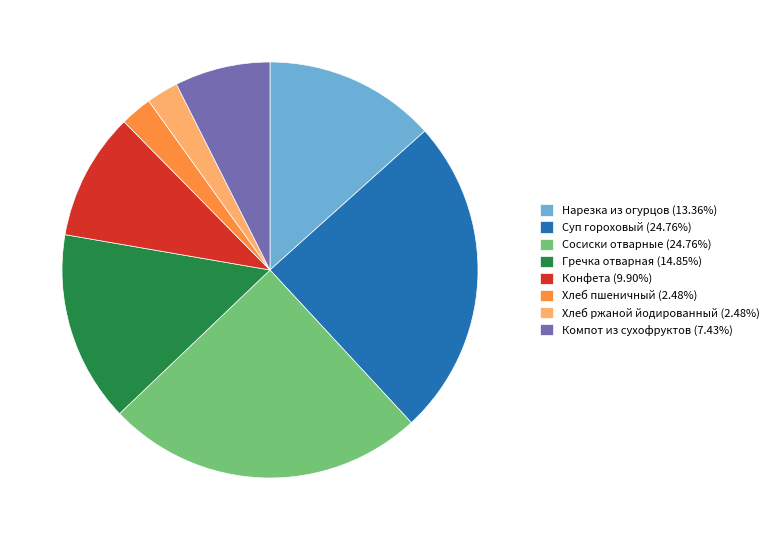

Is there a majority slice in this chart?

No